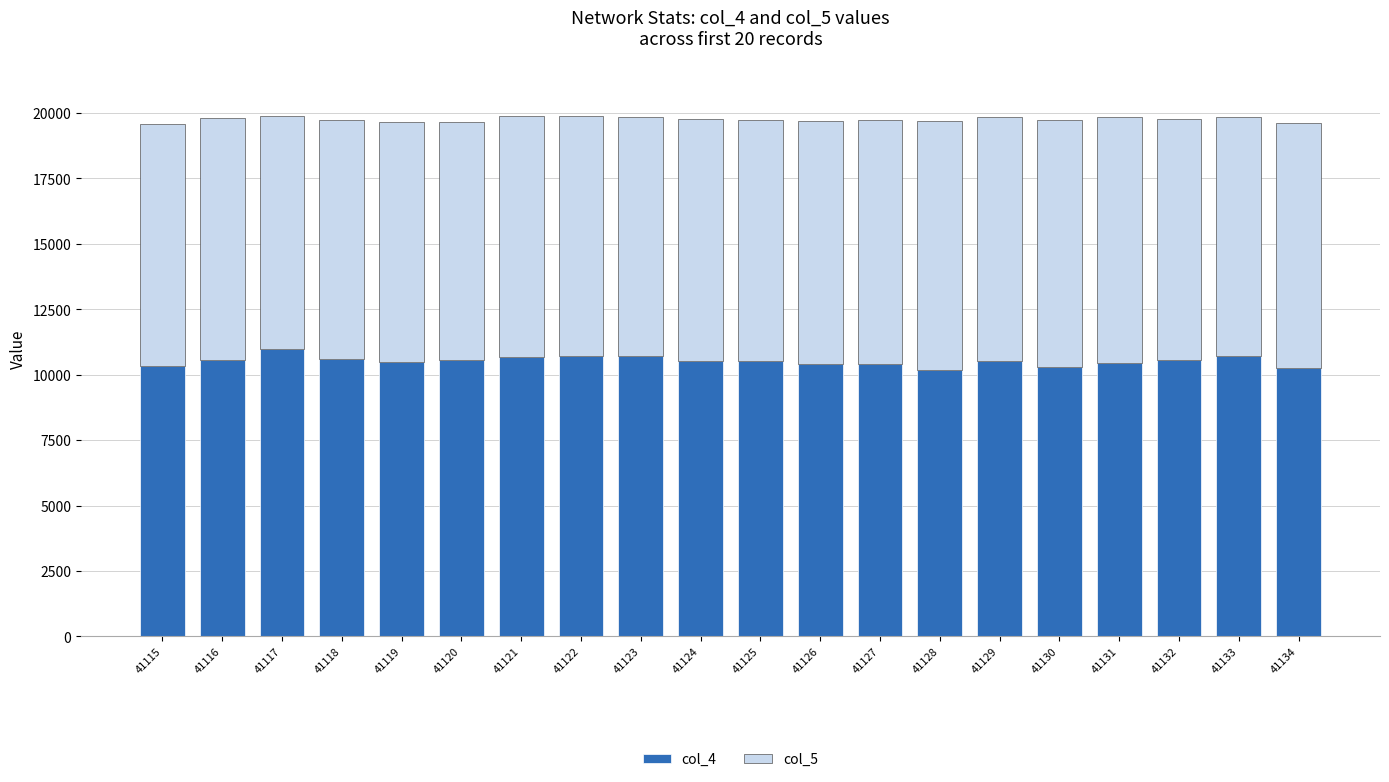

How many data points in col_4 are less than 10528?

10